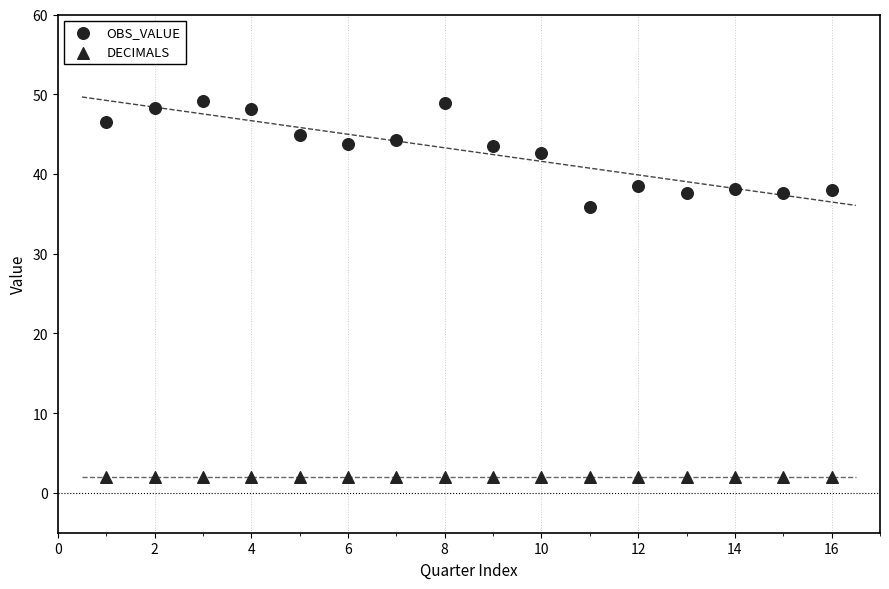

Count the number of points in this scatter plot.

32